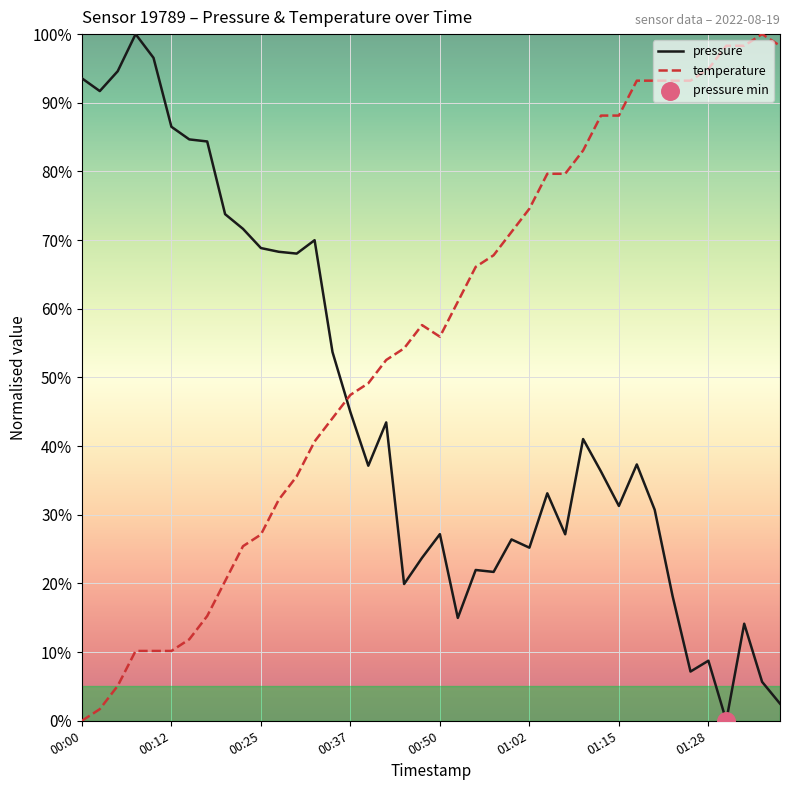

At how many categories does at least one series exceed 0?

40